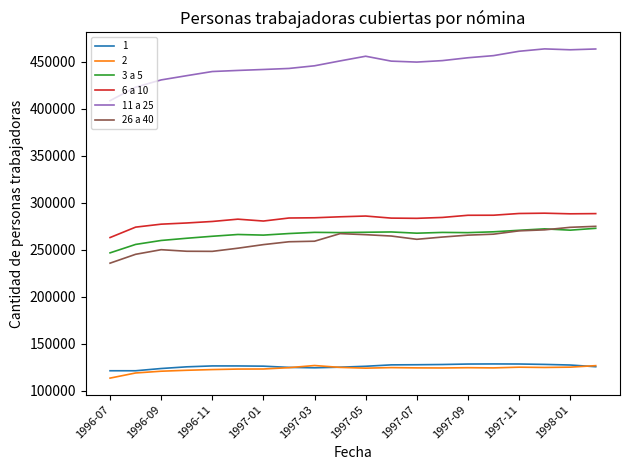

What is the minimum value shown in the chart?

113232